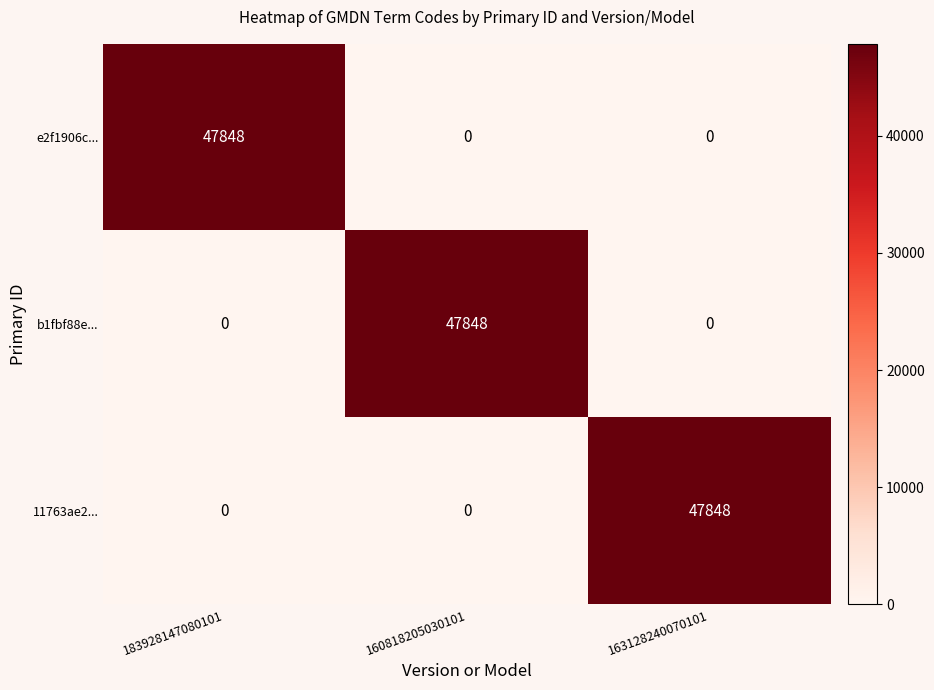

What is the maximum value for b1fbf88e...?

47848